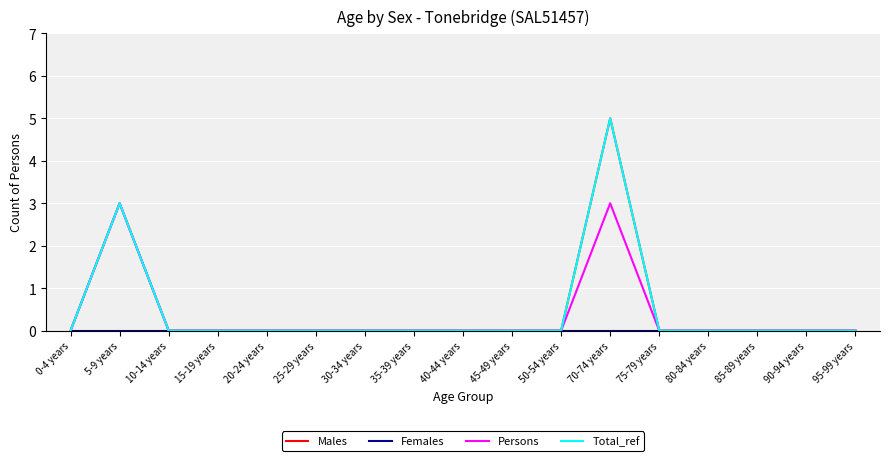

Is it true that Persons equals 0 at 30-34 years?

True